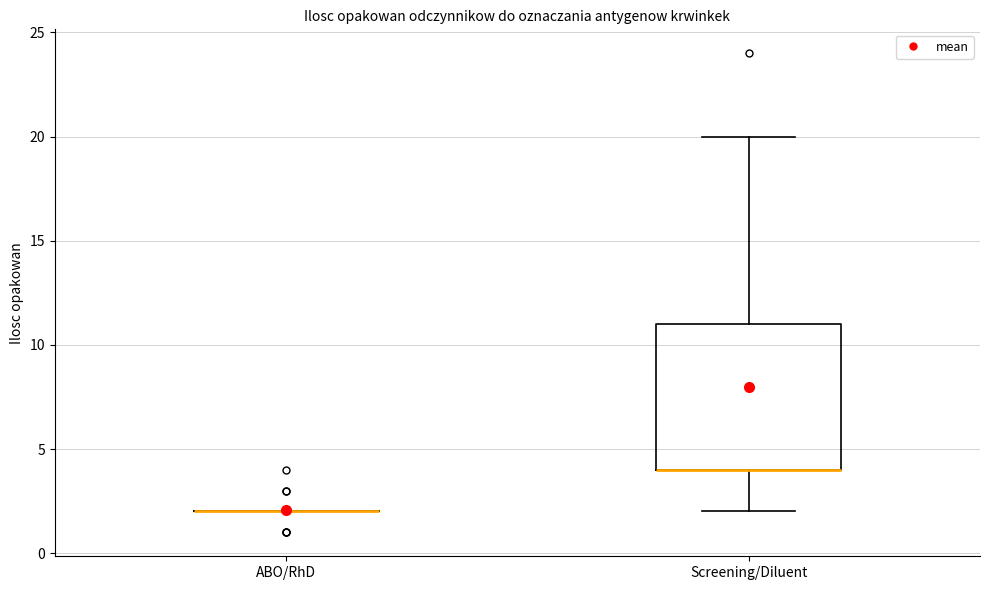

Reading left to right, transcribe this box plot: for each box, give where its median line is, the range the box spans, and where its two whiskers end, as read against the y-axis. The values are not printed on the chart, so give them approximately, as read against the axis.

ABO/RhD: box collapsed to a line at 2, whiskers 2 to 2
Screening/Diluent: median 4 (drawn on the box's lower edge), box 4 to 11, whiskers 2 to 20